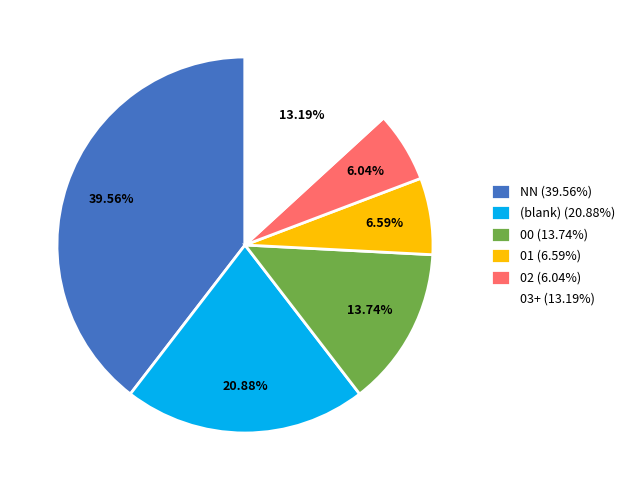

What is the ratio of the value at 02 (6.04%) to the value at (blank) (20.88%)?

0.3